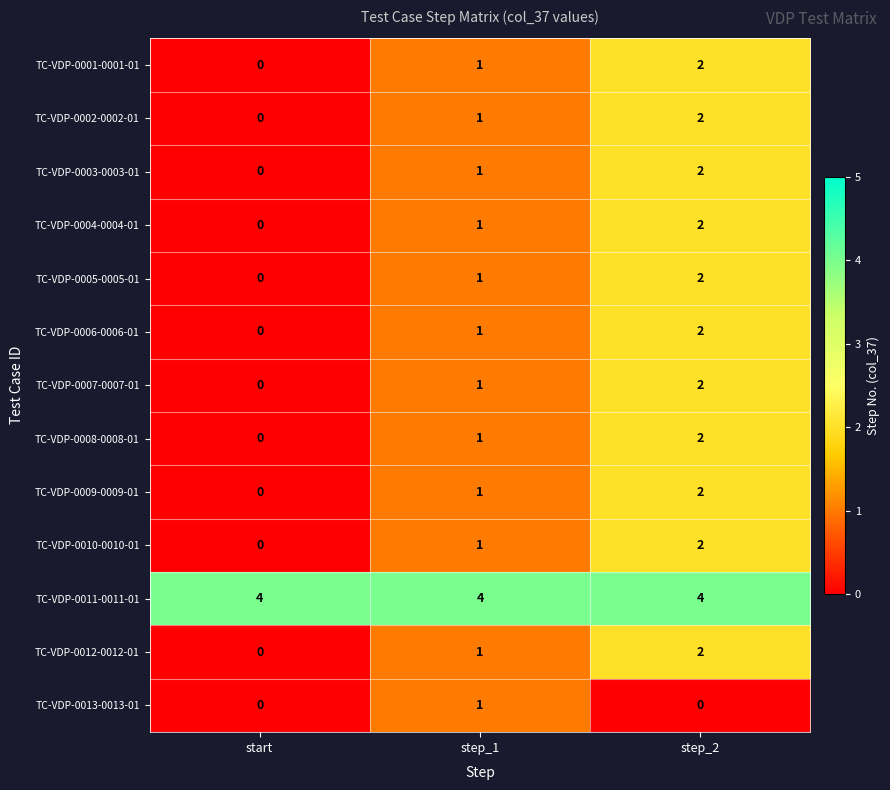

How many TC-VDP-0003-0003-01 values are between 0 and 2?

3